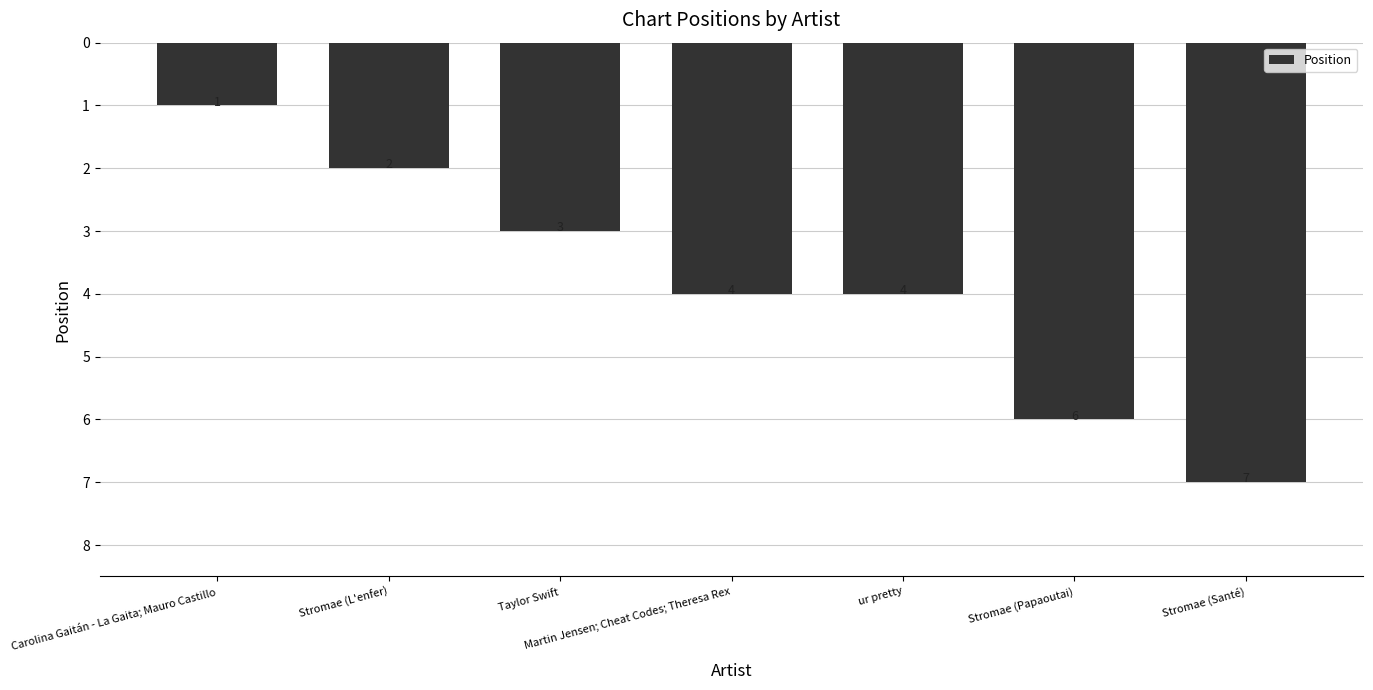

Reading left to right, what are all the values shown in this chart?

1	2	3	4	4	6	7